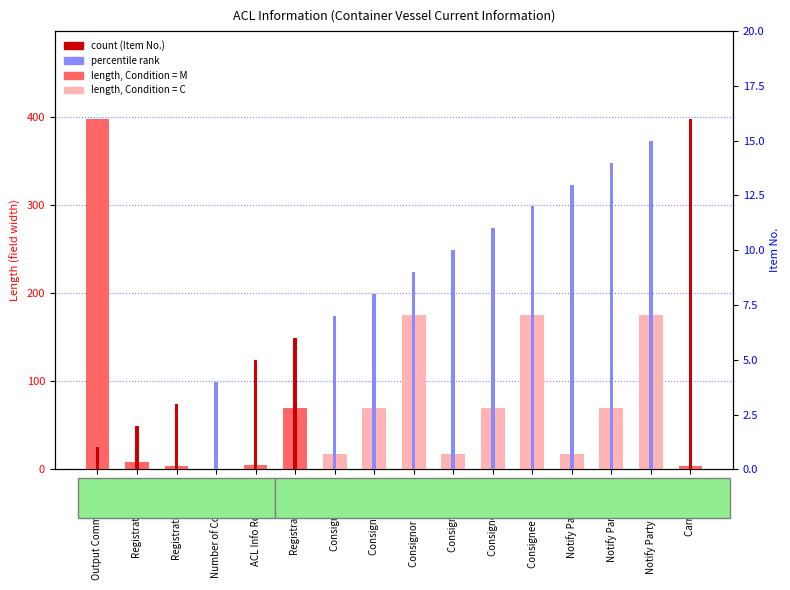

Reading left to right, list all the values displayed in this chart.

length (field width): 398	8	4	1	5	70	17	70	175	17	70	175	17	70	175	4
Item No.: 1	2	3	4	5	6	7	8	9	10	11	12	13	14	15	16